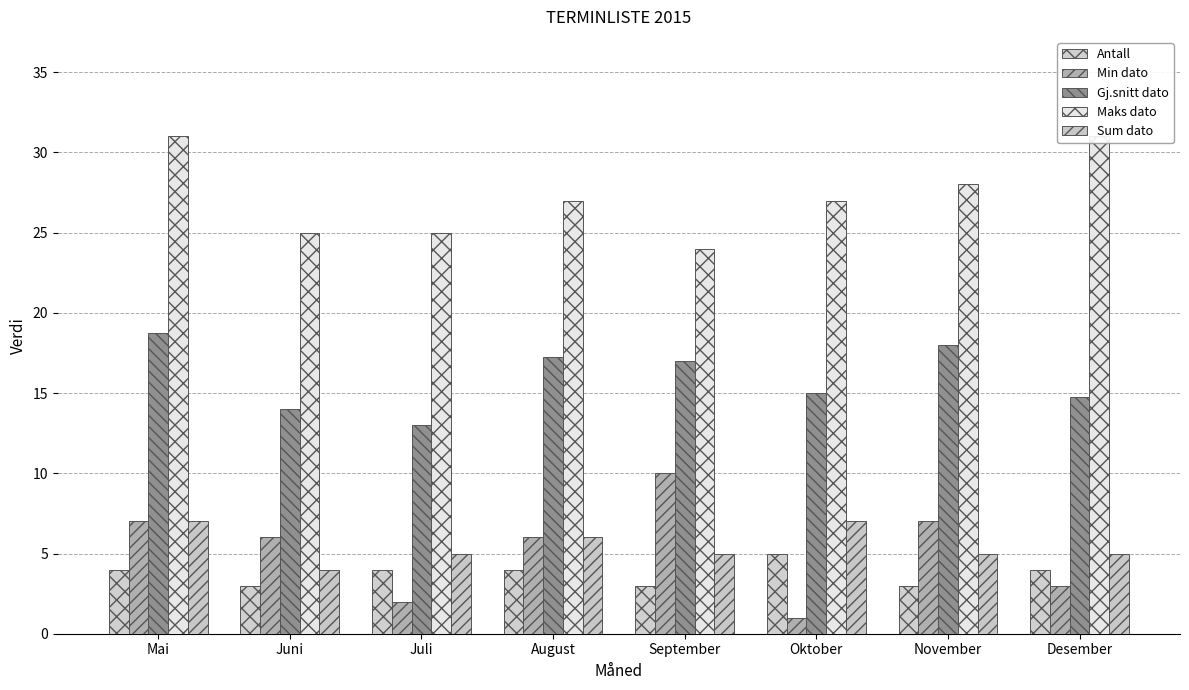

Which series has the largest total across all categories?

Maks dato